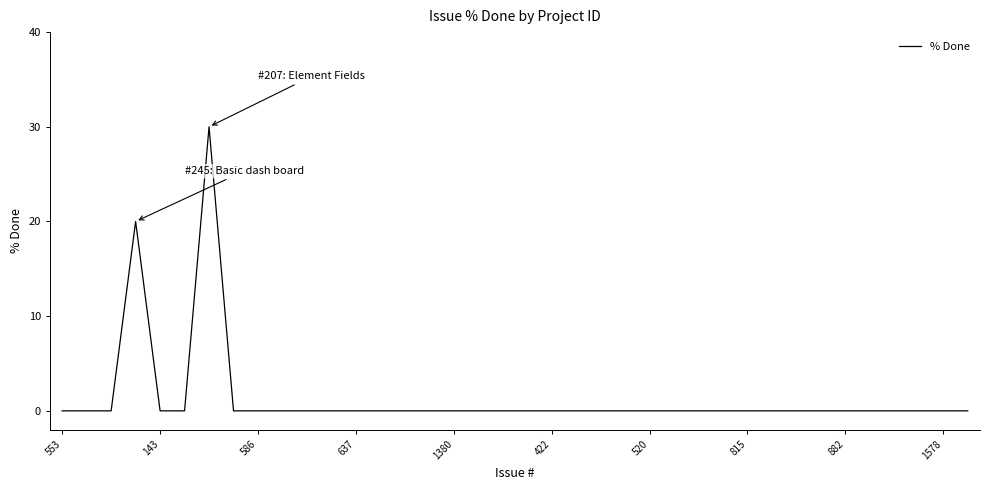

What is the difference between the maximum and minimum values?

30